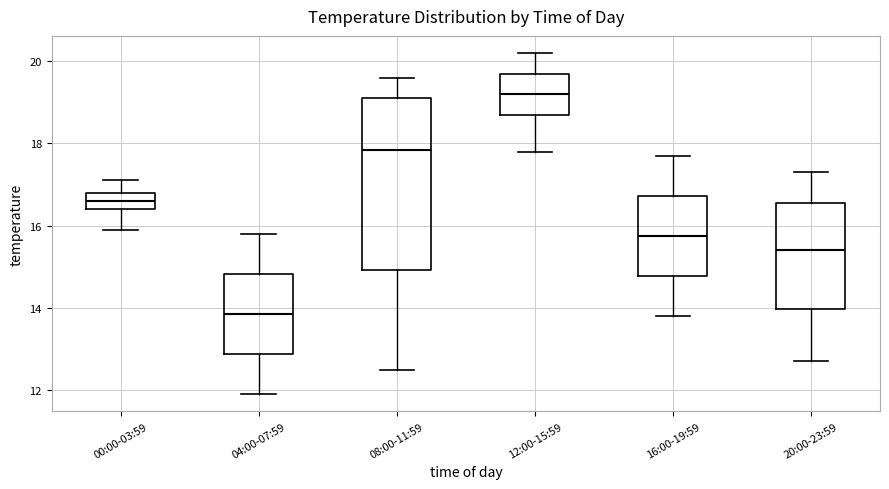

Which box has the highest median line?

12:00-15:59